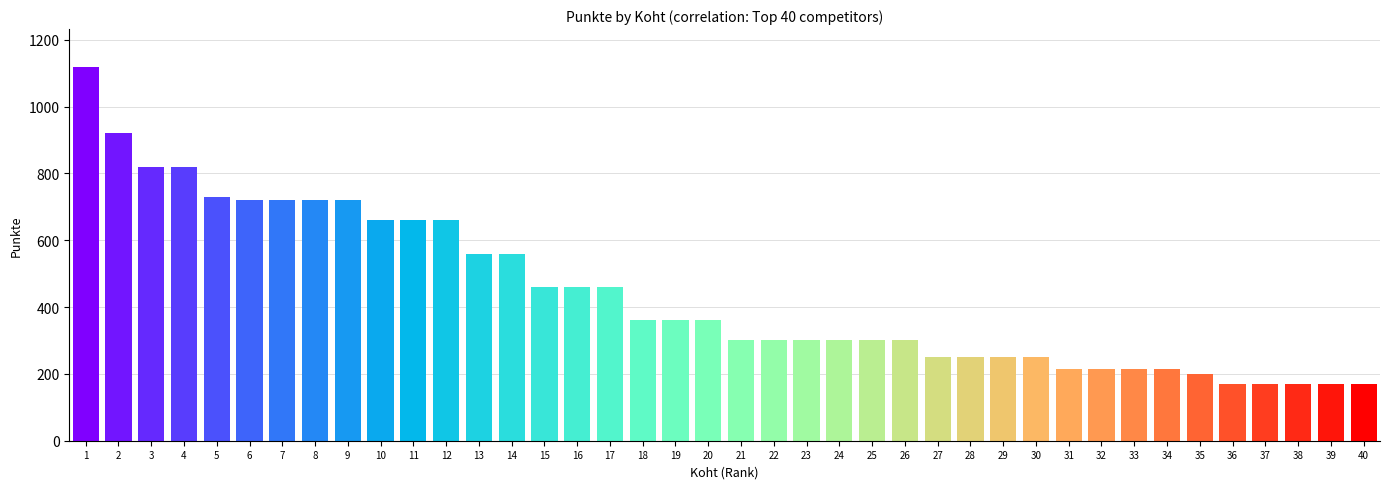

Reading left to right, list all the values displayed in this chart.

1120	920	820	820	730	720	720	720	720	660	660	660	560	560	460	460	460	360	360	360	300	300	300	300	300	300	250	250	250	250	215	215	215	215	200	170	170	170	170	170